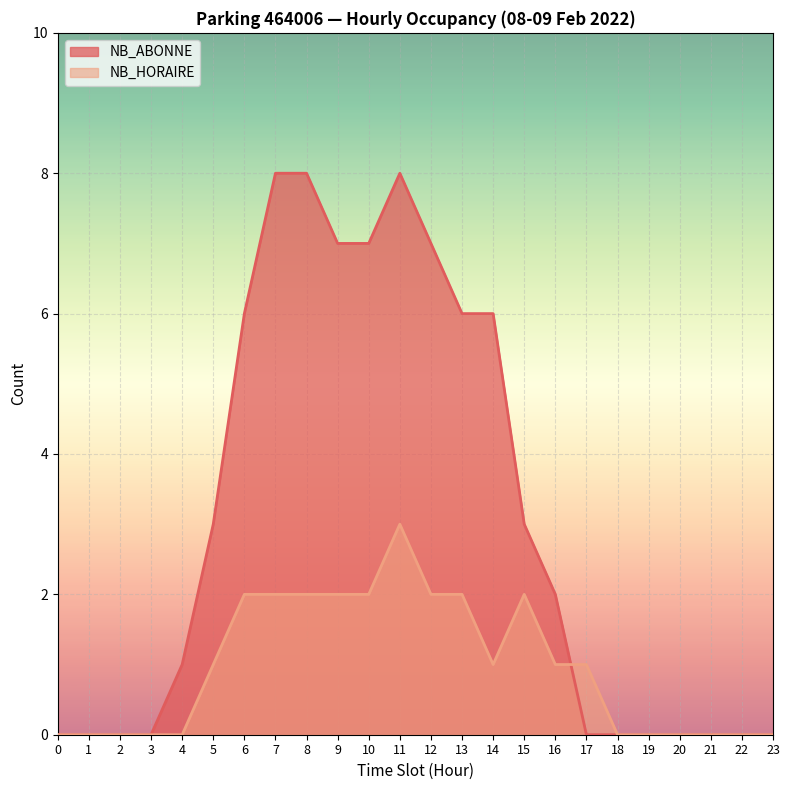

What is the greatest value displayed?

8